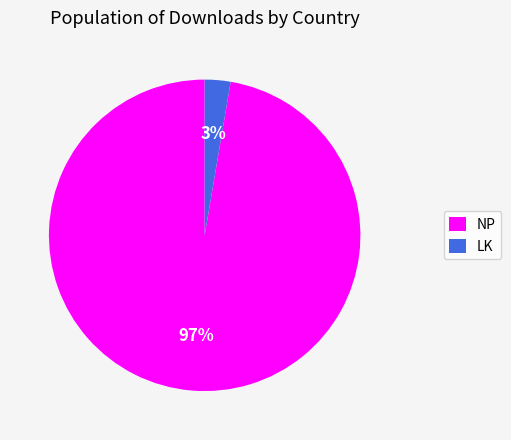

True or false: NP accounts for 97% of the total.

True